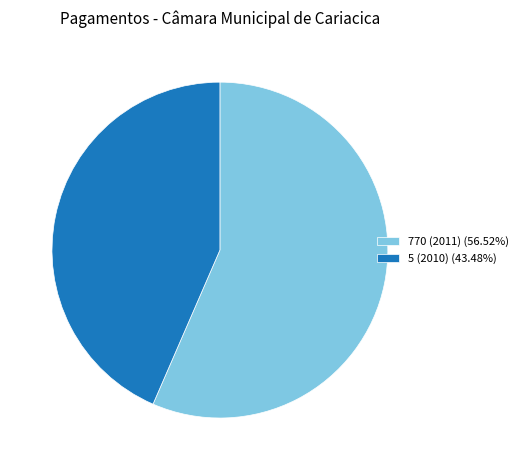

Approximately how many times larger is the value at 5 (2010) compared to 770 (2011)?

0.8